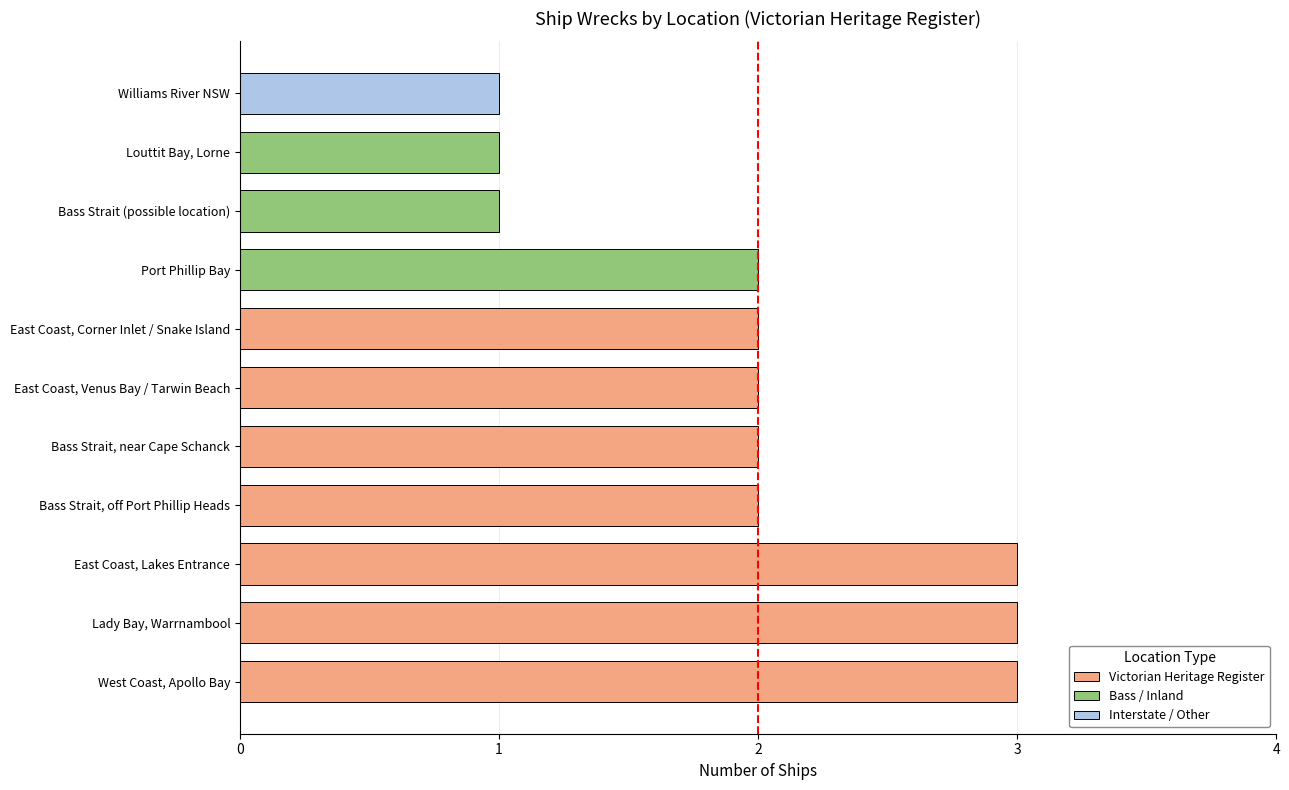

How many bars are there in total?

11